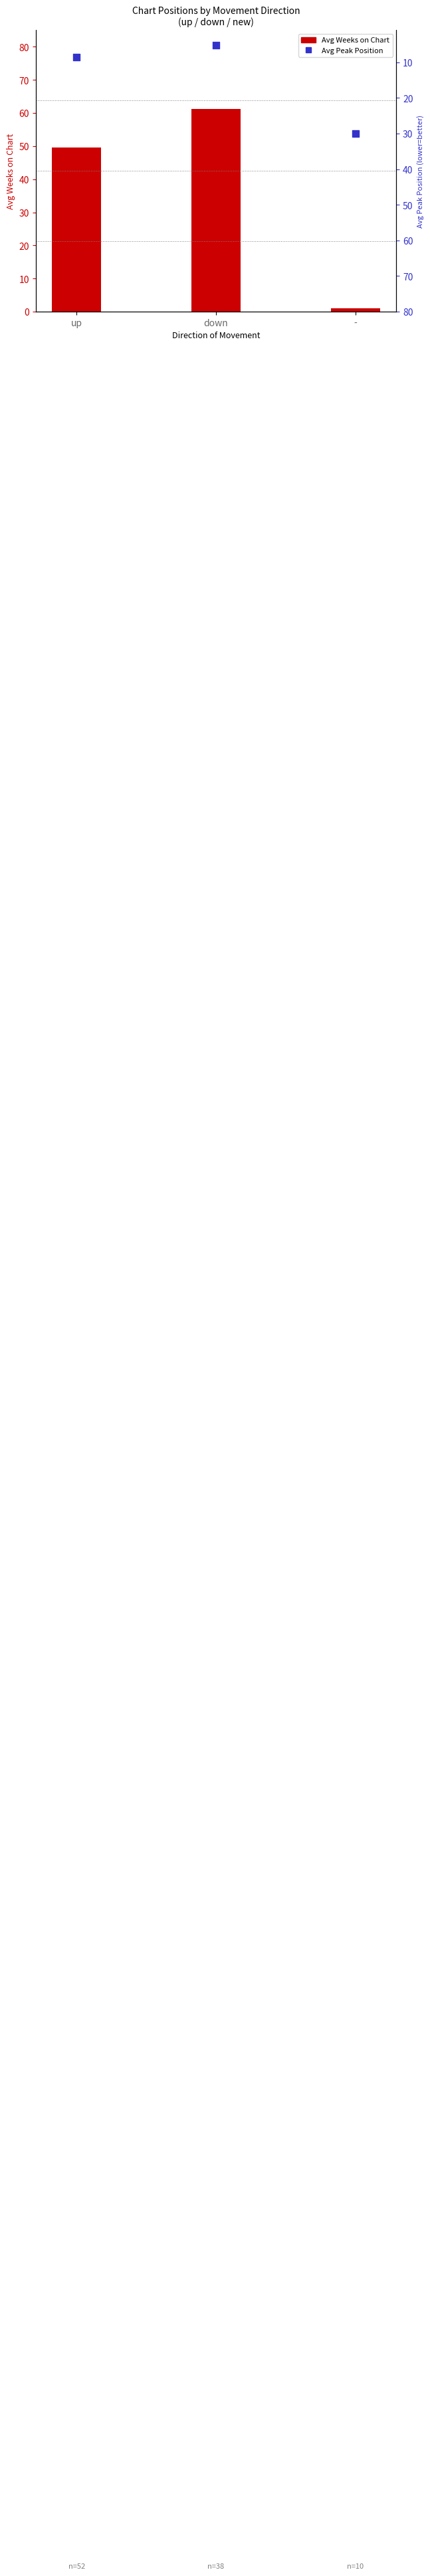

What are all the series names shown in the legend?

Avg Weeks on Chart, Avg Peak Position